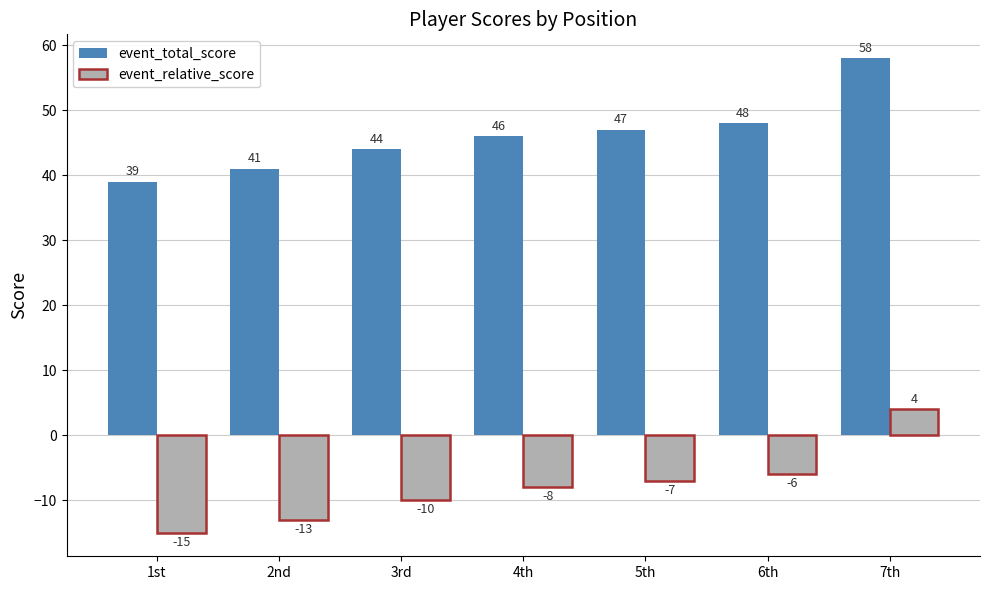

What are all the series names shown in the legend?

event_total_score, event_relative_score